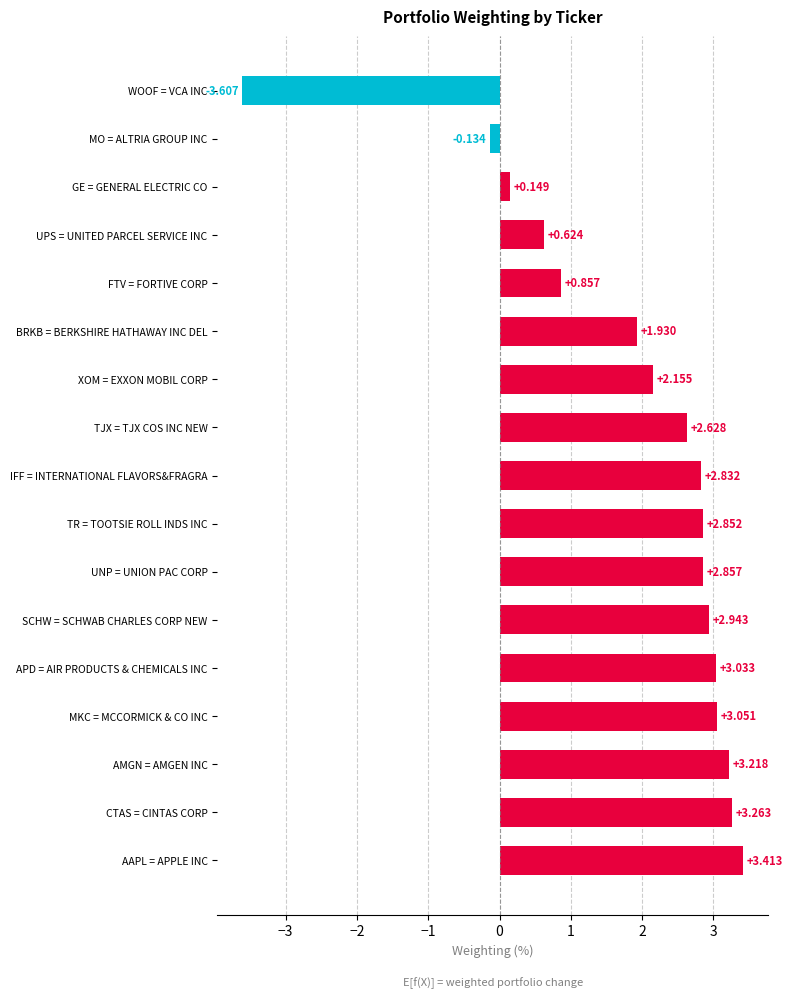

How many categories are shown in the chart?

17